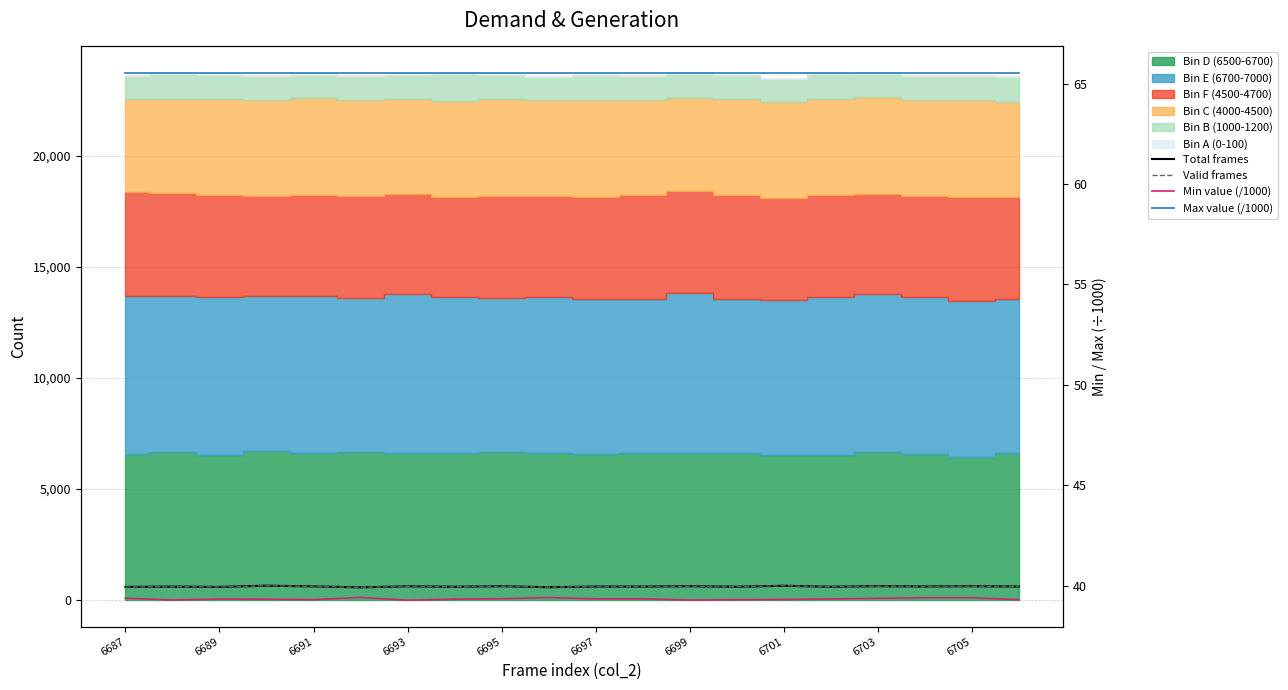

Rank the series at 6695 from lowest to highest value.

Min value (/1000), Max value (/1000), Total frames, Valid frames